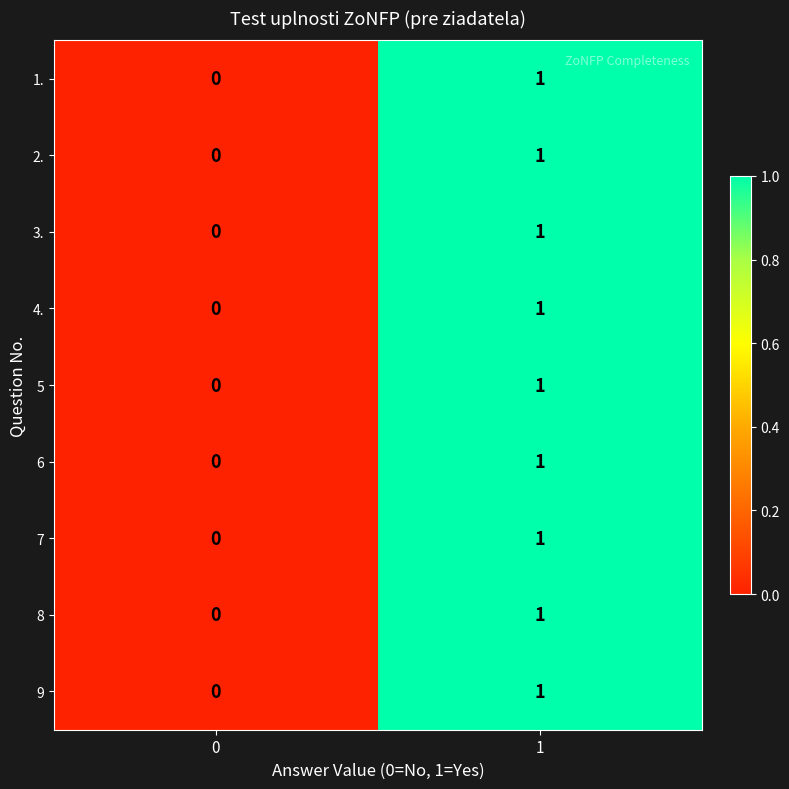

Rank the categories by 8 value from lowest to highest.

0, 1